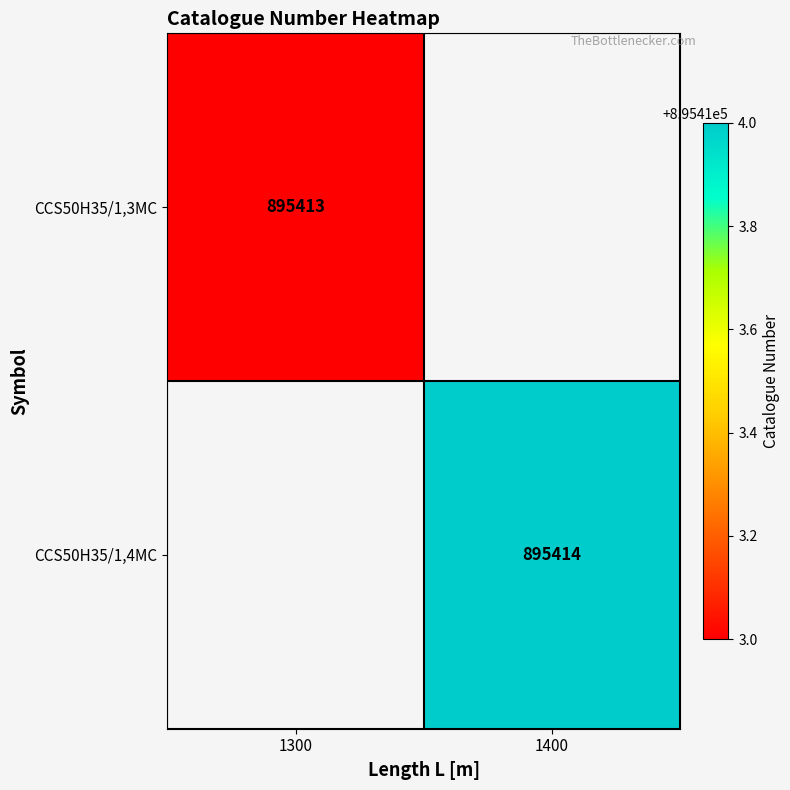

The value of CCS50H35/1,3MC at 1300 is 1321776.8. True or false?

False